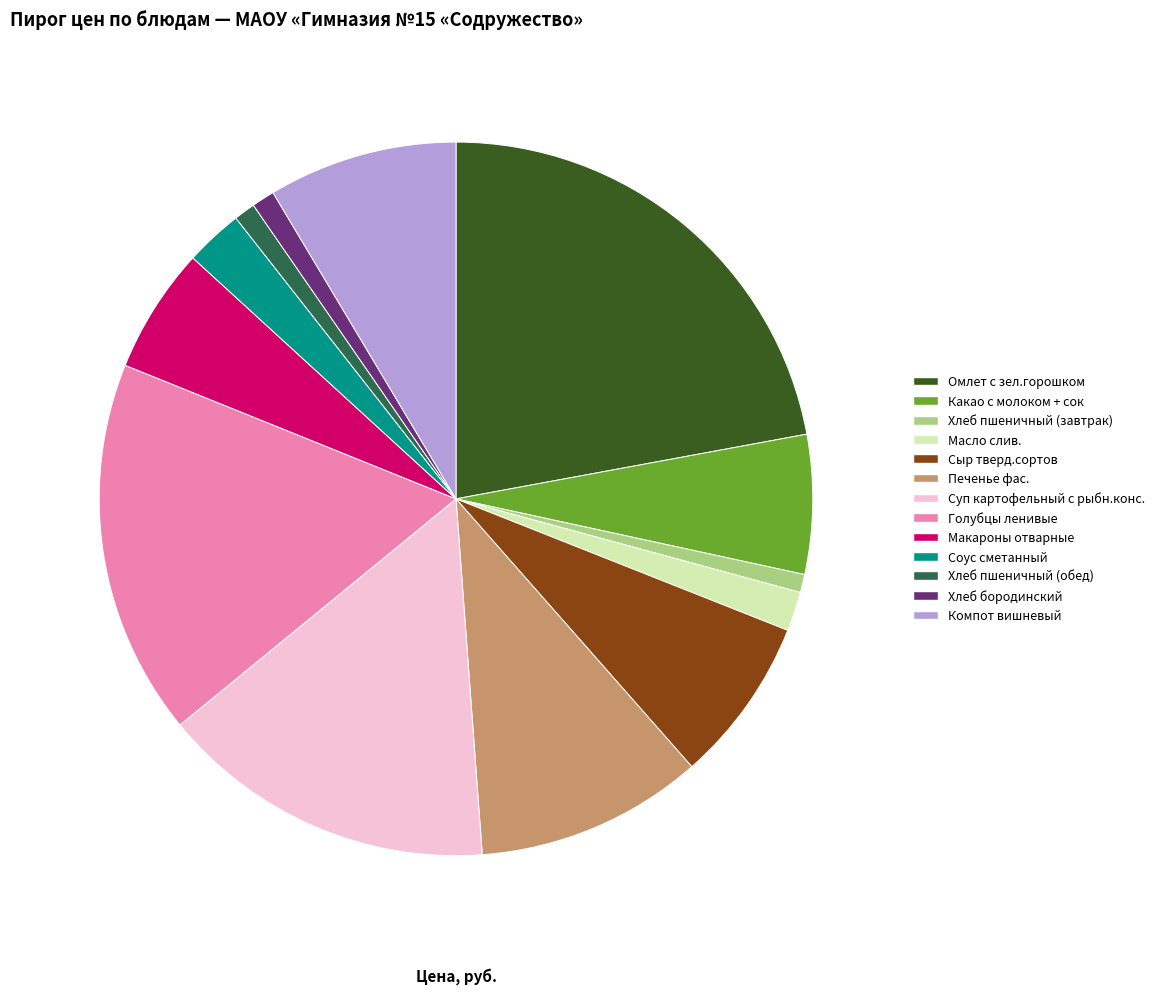

What is the ratio of the value at Компот вишневый to the value at Суп картофельный с рыбн.конс.?

0.6